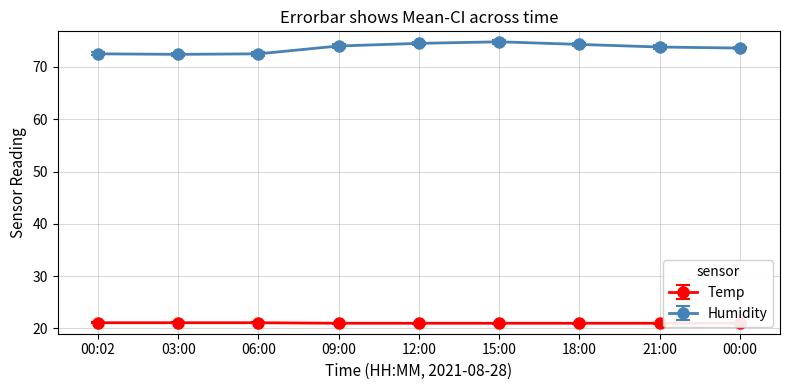

Between 21:00 and 12:00, which is larger?

21:00